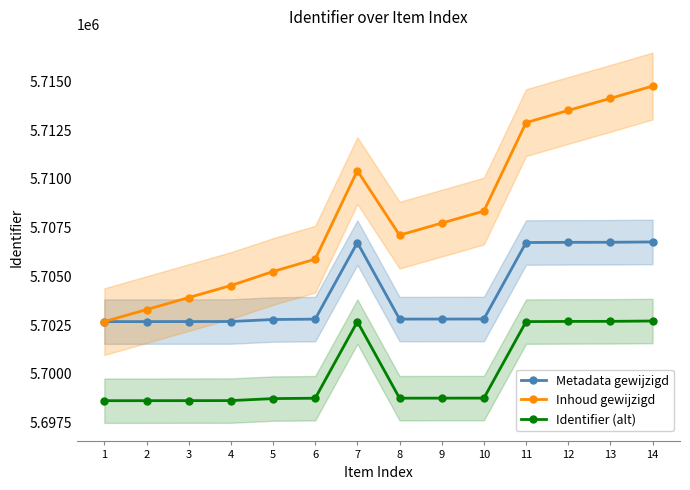

Where is the first local maximum for Metadata gewijzigd?

7